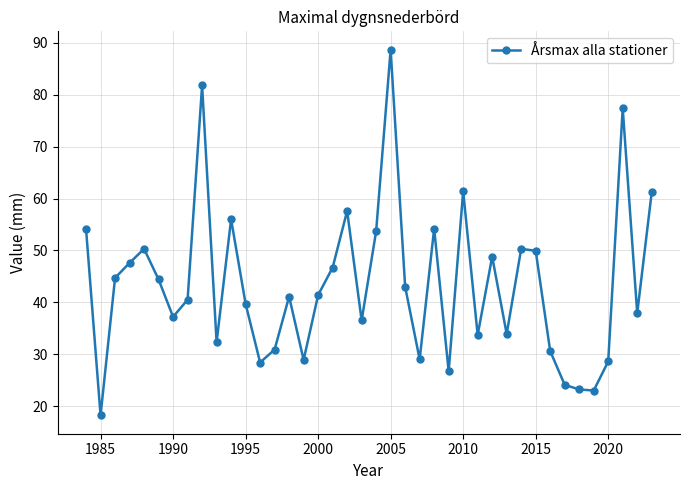

What is the sum of all values?

1737.6